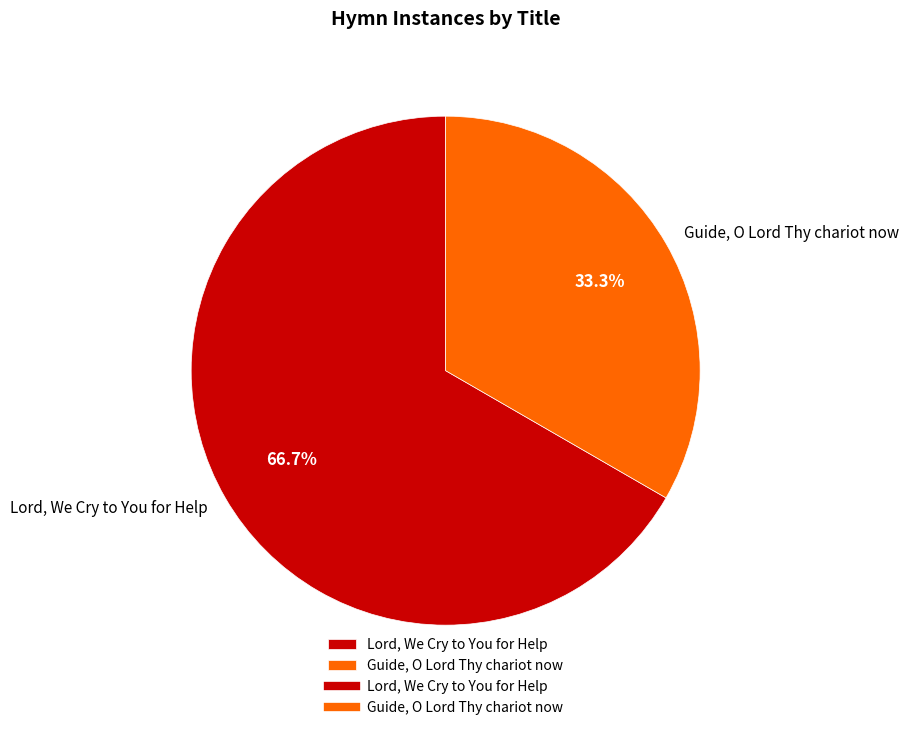

Between Lord, We Cry to You for Help and Guide, O Lord Thy chariot now, which is larger?

Lord, We Cry to You for Help